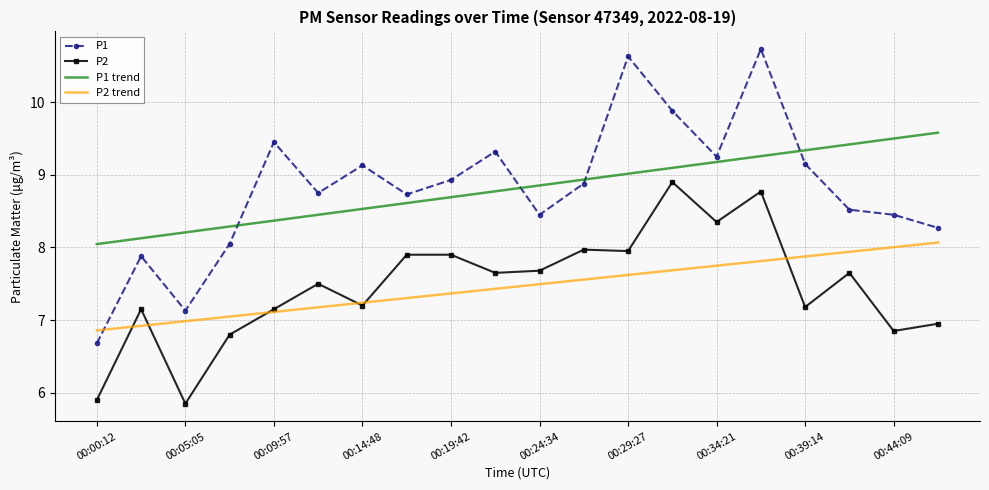

What is the greatest value displayed?

10.7